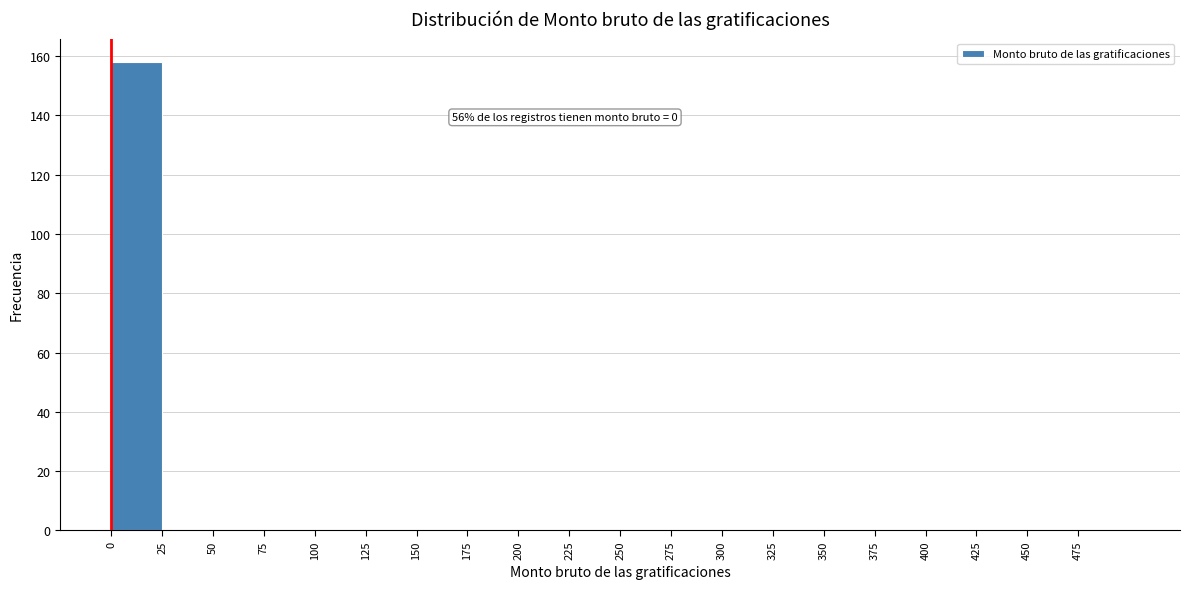

Which range on the x-axis has the tallest bar?

0 to 25